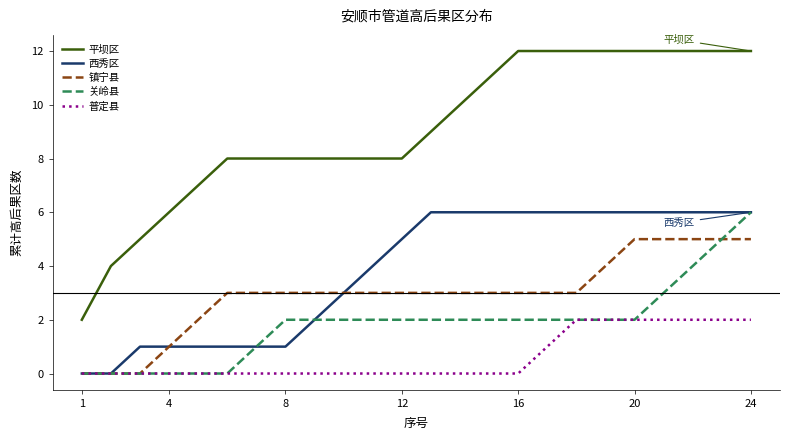

Which series has the widest spread of values?

平坝区